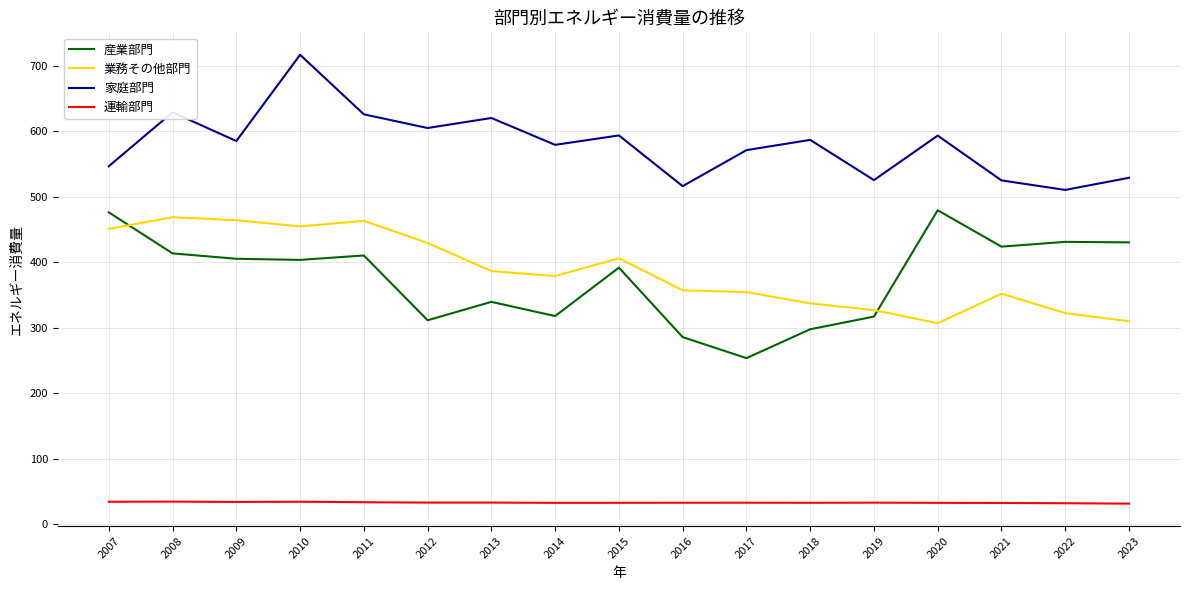

Does the chart have visible grid lines?

Yes